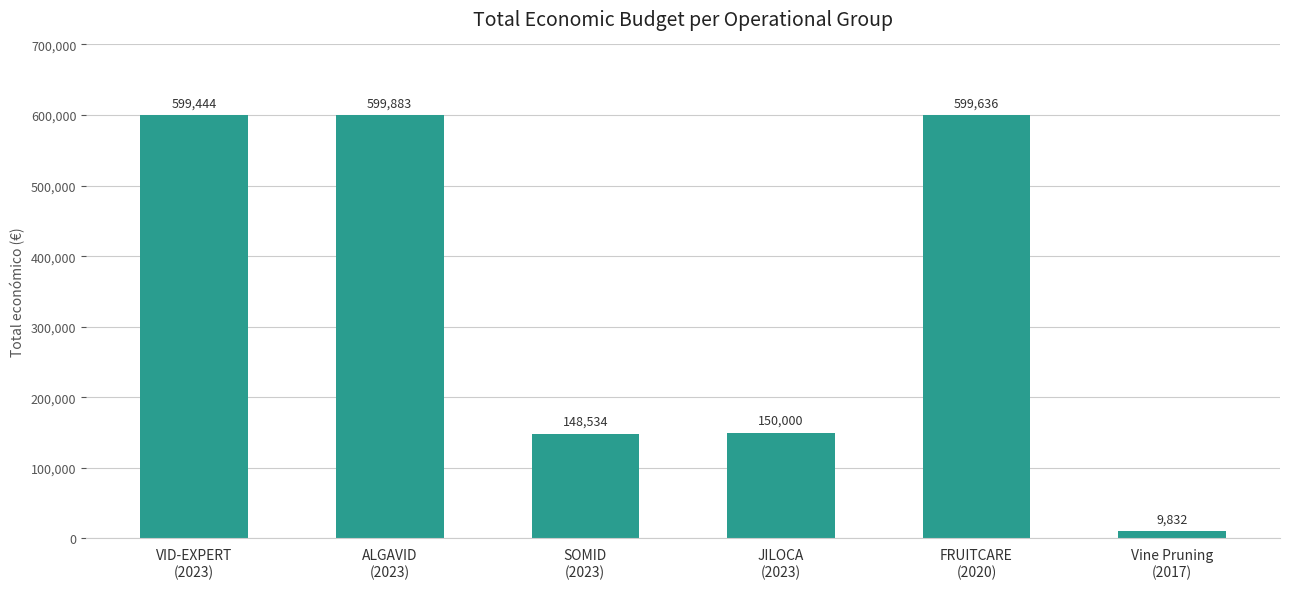

What is the label of the 5th bar from the right?

ALGAVID
(2023)